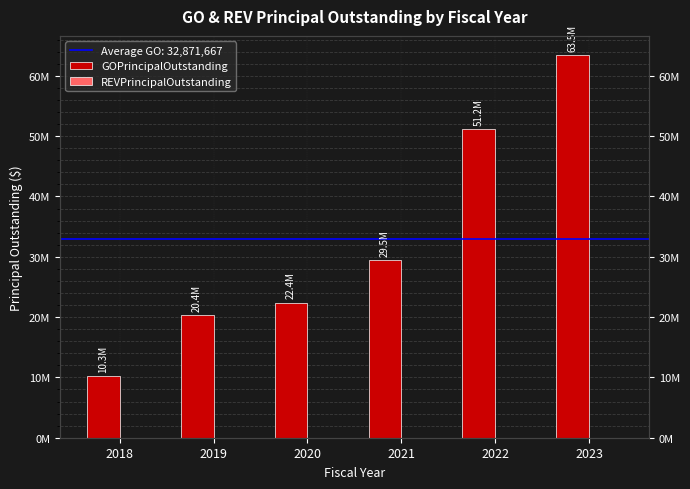

Which series has the largest range (max minus min)?

GOPrincipalOutstanding